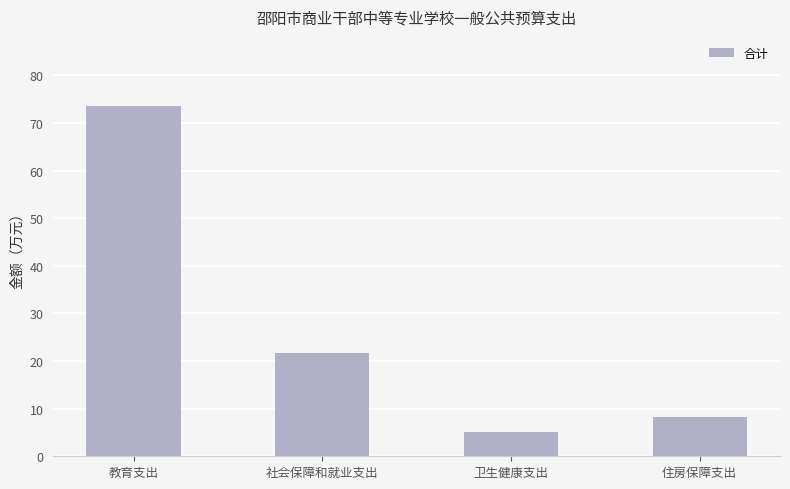

What is the smallest value displayed?

5.1